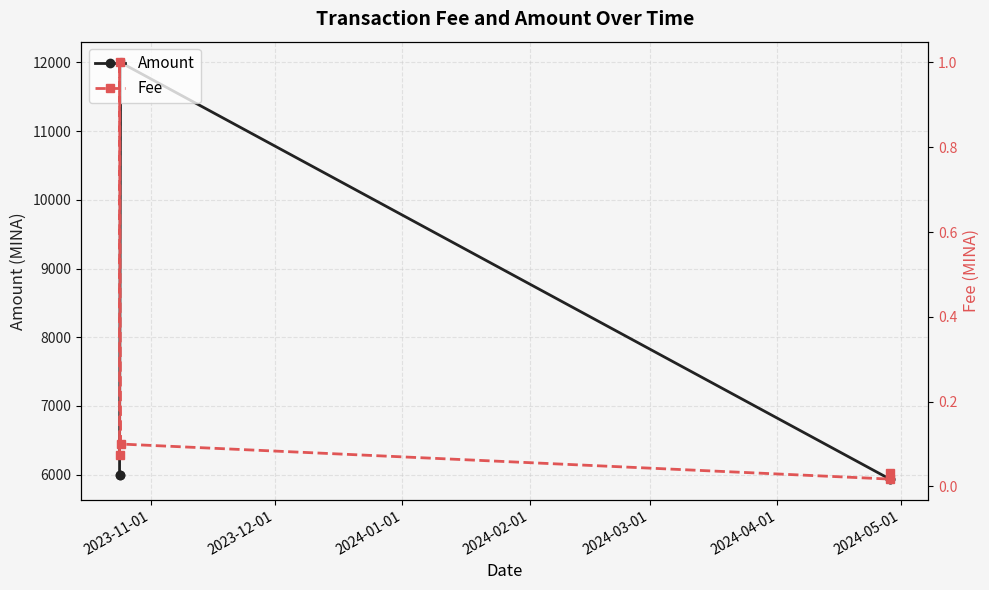

What are all the series names shown in the legend?

Amount, Fee